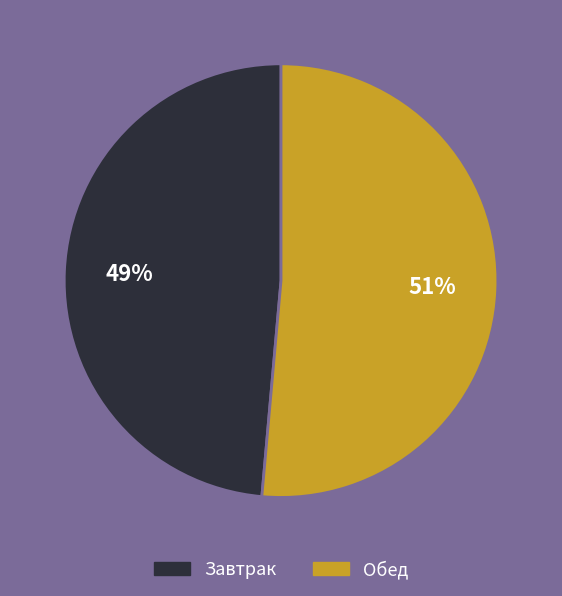

To the nearest percent, what portion does Завтрак represent?

49%